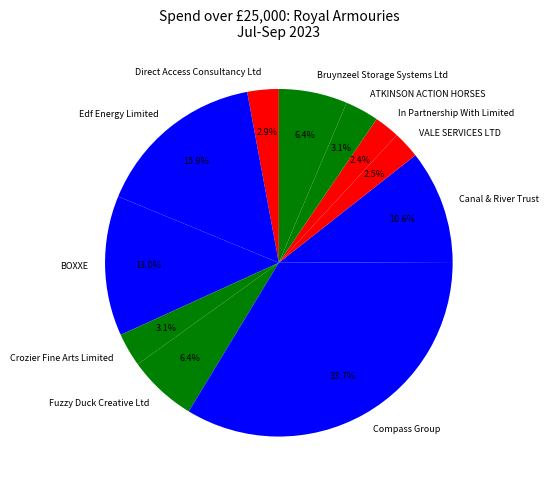

How many slices are in this pie chart?

11